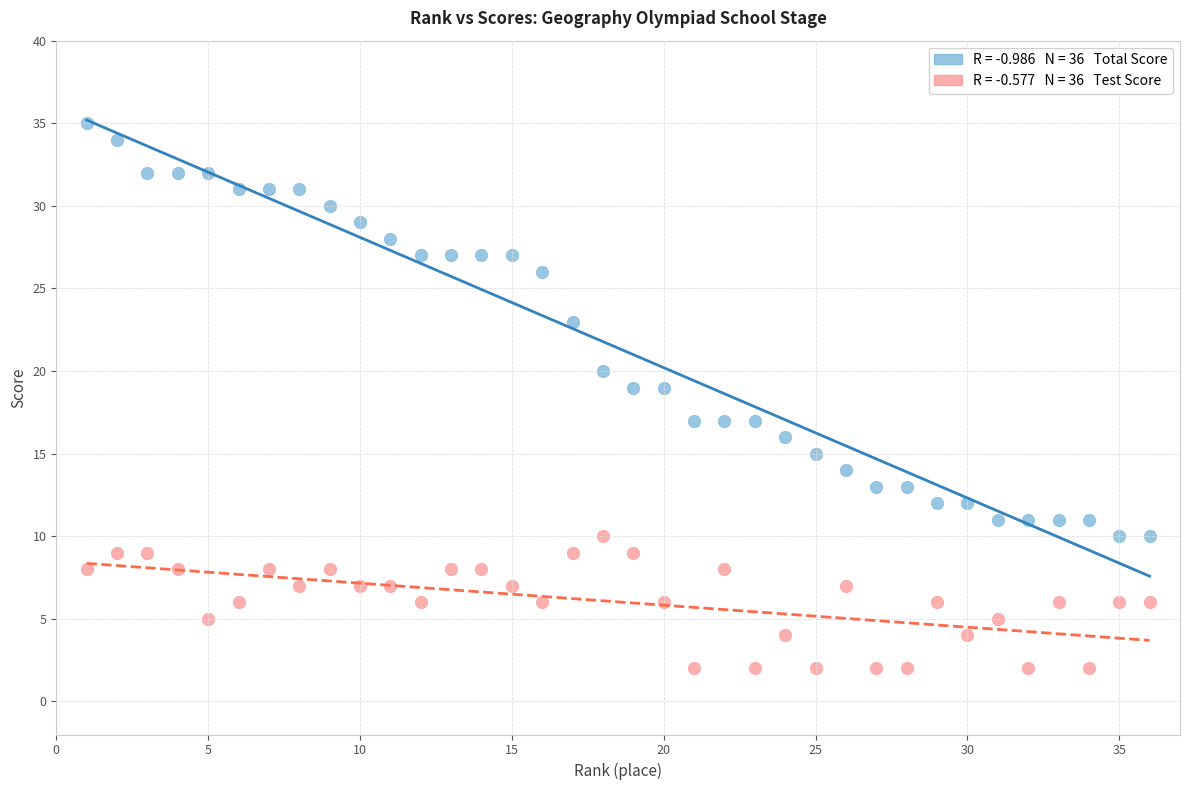

Across all data points, what is the range of Y values (max minus min)?

33